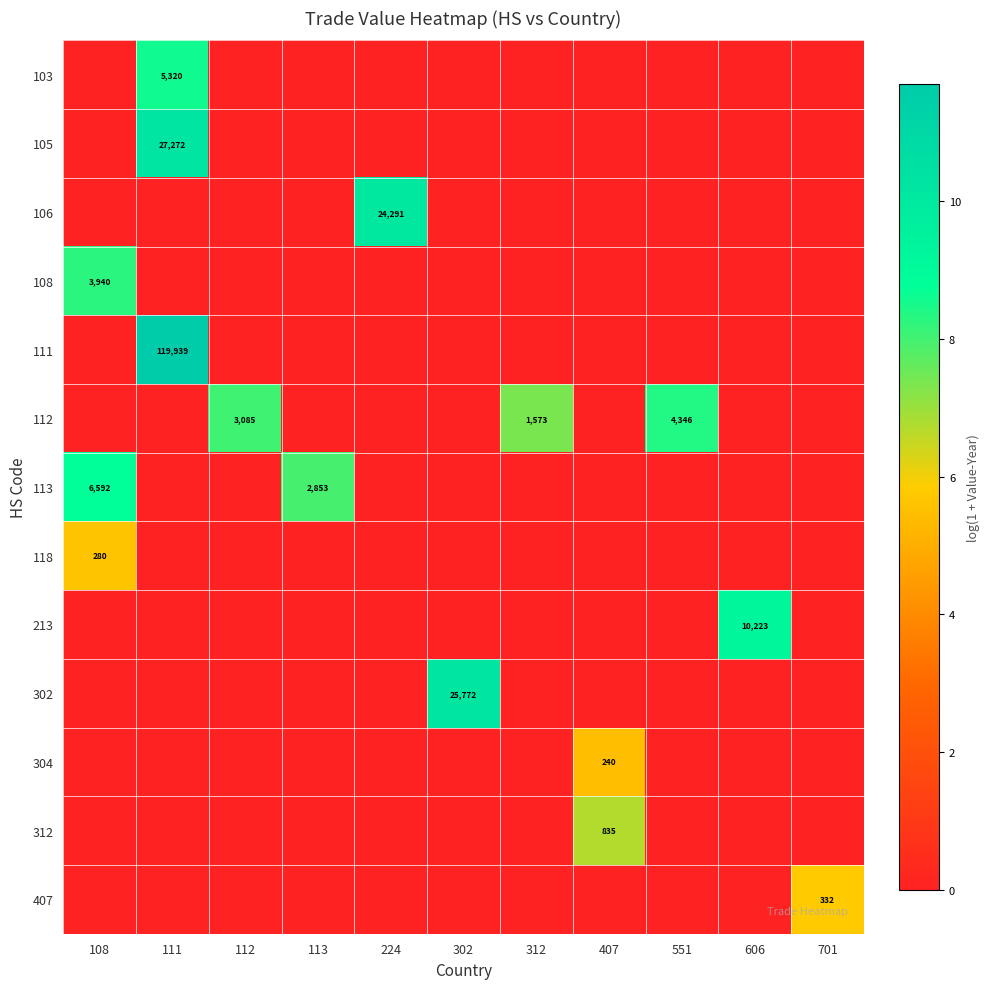

The value of 111 at 111 is 173458. True or false?

False